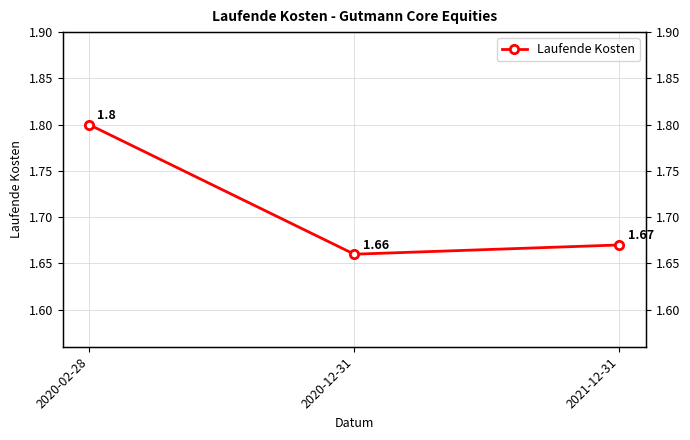

What is the change in value from 2020-02-28 to 2020-12-31?

-0.1